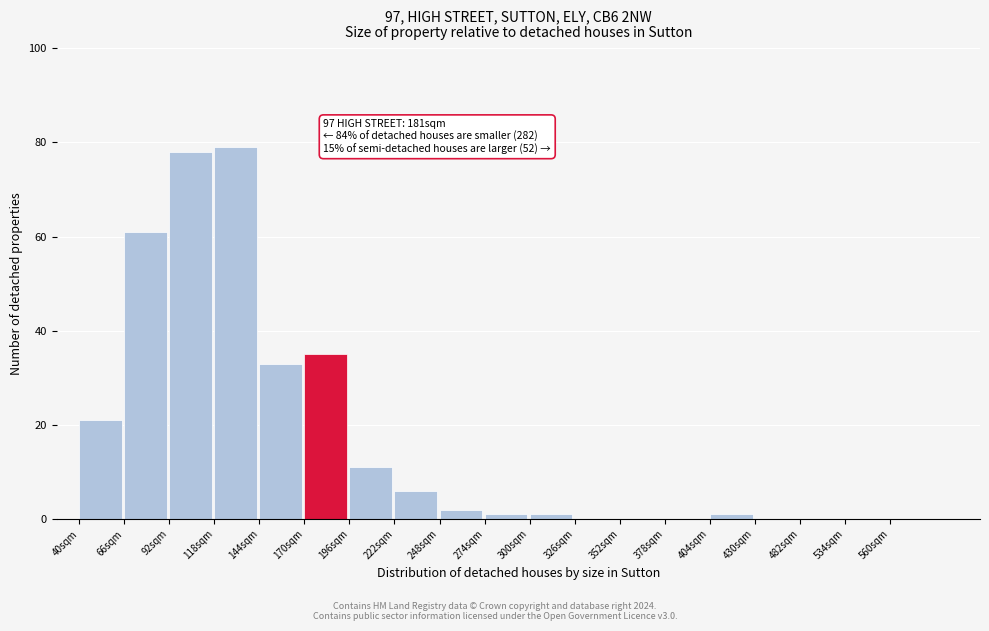

Reading left to right, extract all data points from this chart.

40sqm=21	66sqm=61	92sqm=78	118sqm=79	144sqm=33	170sqm=35	196sqm=11	222sqm=6	248sqm=2	274sqm=1	300sqm=1	326sqm=0	352sqm=0	378sqm=0	404sqm=1